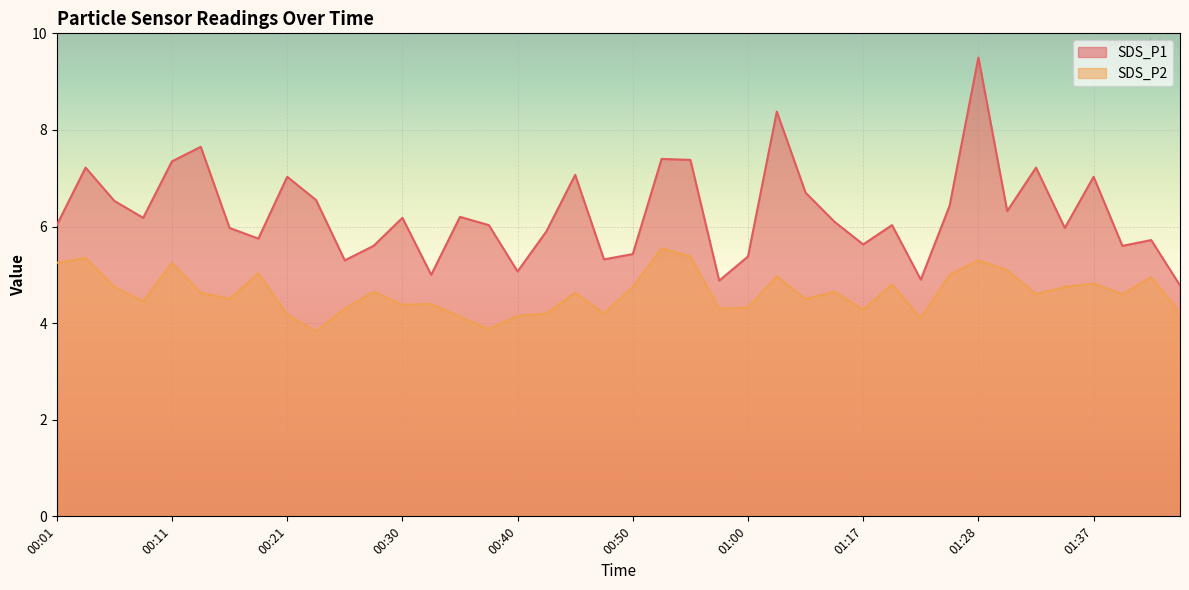

True or false: SDS_P1 has more than 2 points higher than both neighbors.

True